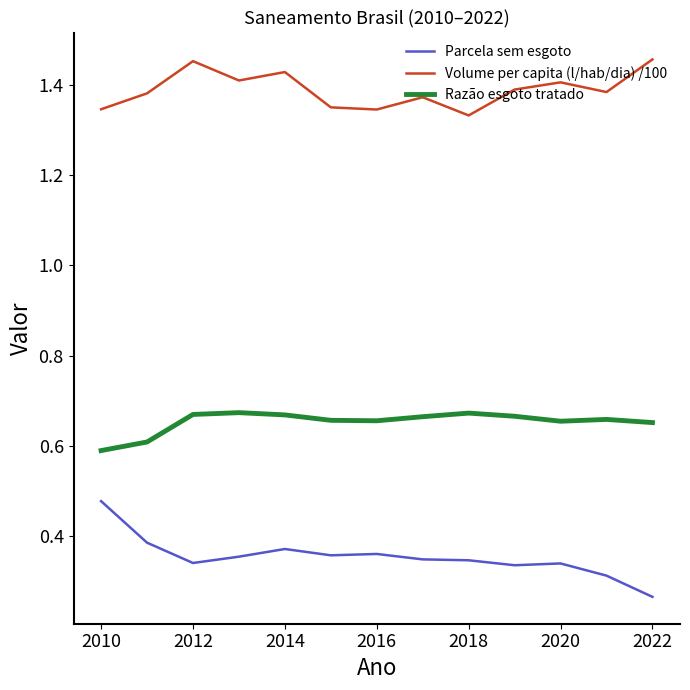

What is the difference between the maximum and minimum values in the Parcela sem esgoto series?

0.2